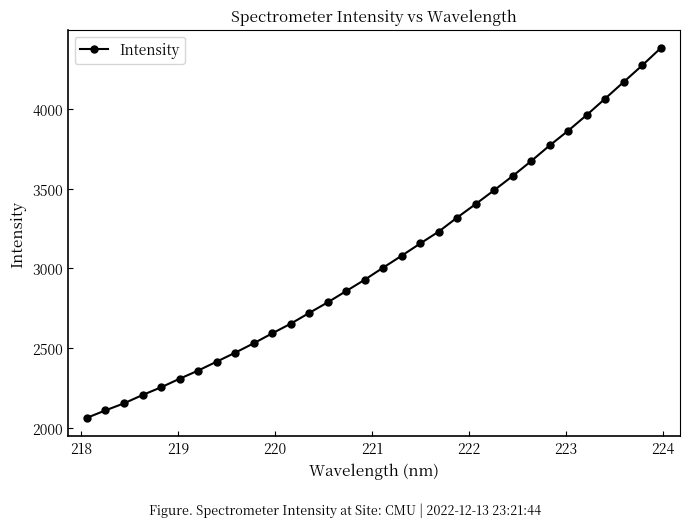

Reading left to right, list all the values displayed in this chart.

2062.5	2109.3	2153.3	2205.6	2253.9	2307.6	2358.9	2414.8	2471.0	2530.0	2592.3	2653.0	2720.5	2787.1	2858.0	2929.0	3005.1	3079.8	3156.4	3231.0	3319.5	3404.1	3491.1	3580.0	3673.6	3771.7	3864.1	3962.5	4065.6	4169.6	4273.6	4381.8